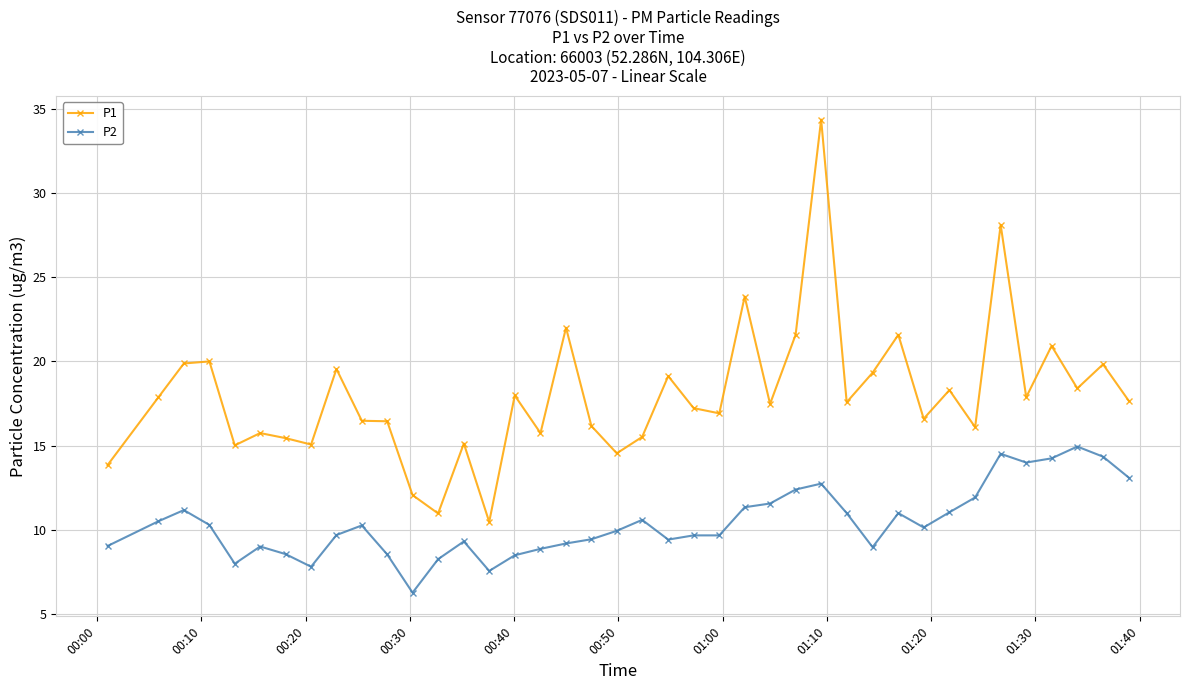

True or false: P2 and P1 intersect in this chart.

False